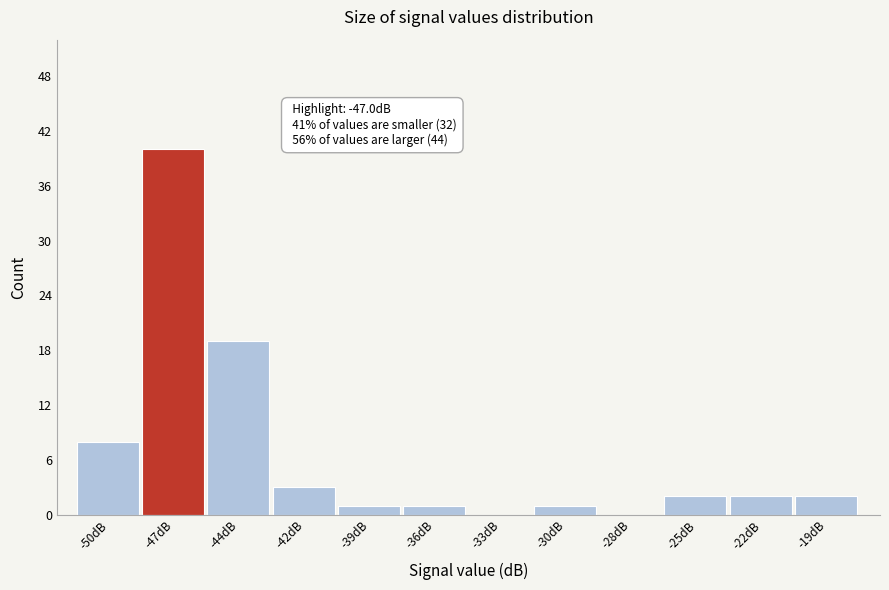

Reading right to left, extract all data points from this chart.

-19dB=2	-22dB=2	-25dB=2	-28dB=0	-30dB=1	-33dB=0	-36dB=1	-39dB=1	-42dB=3	-44dB=19	-47dB=40	-50dB=8